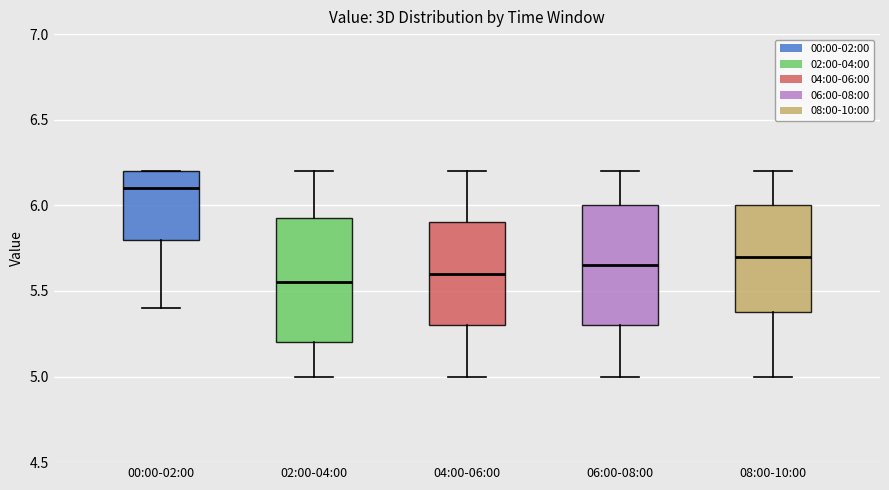

Which box's median line is the highest?

00:00-02:00